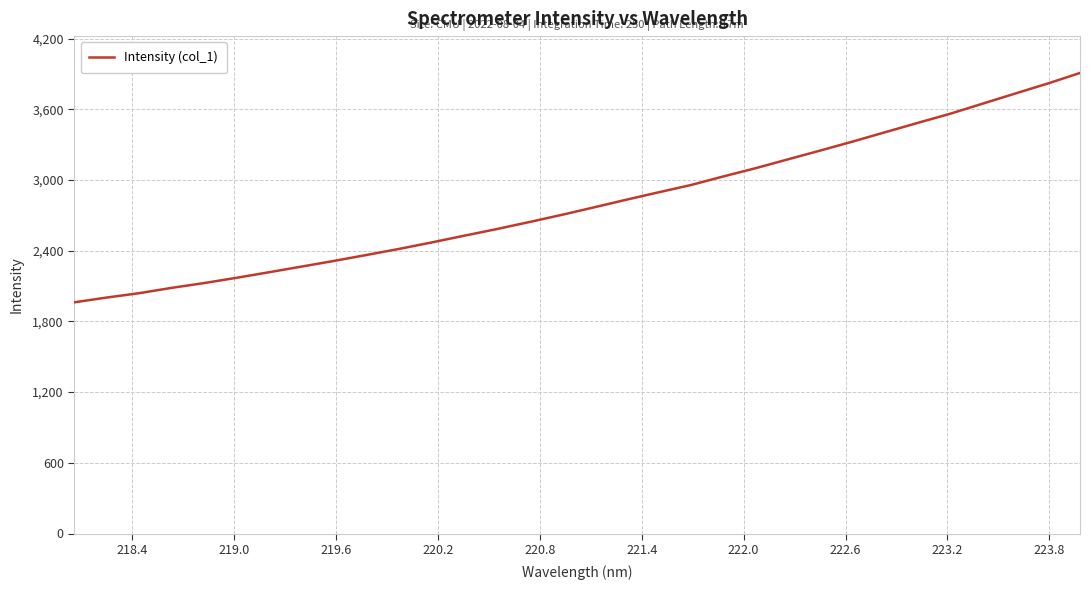

What is the minimum value shown in the chart?

1962.0